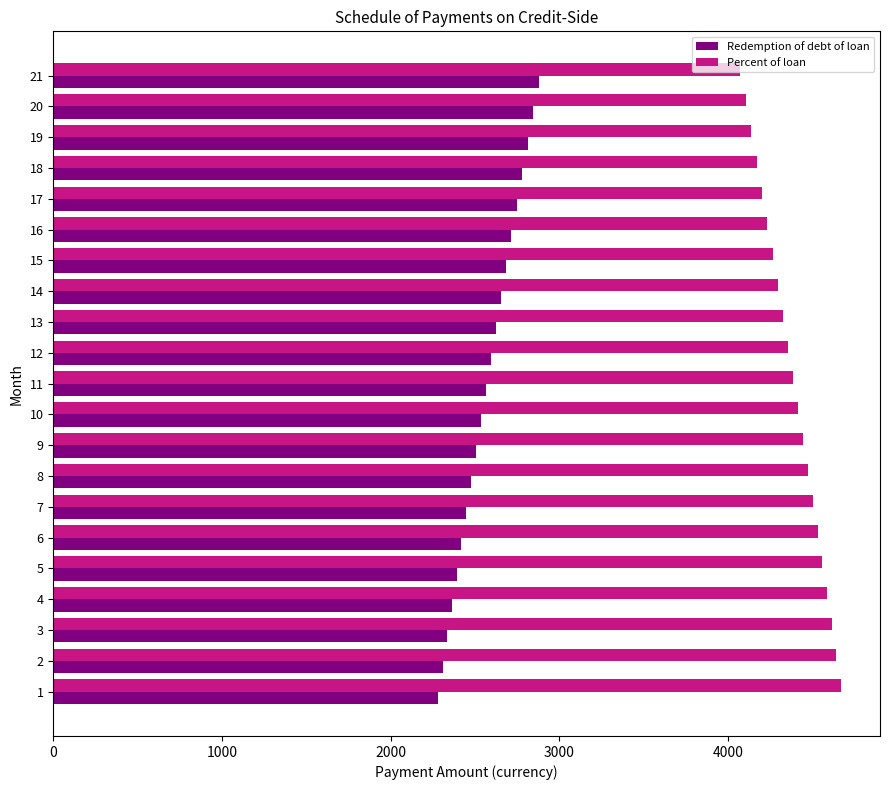

Rank the series by their maximum value, from highest to lowest.

Percent of loan, Redemption of debt of loan